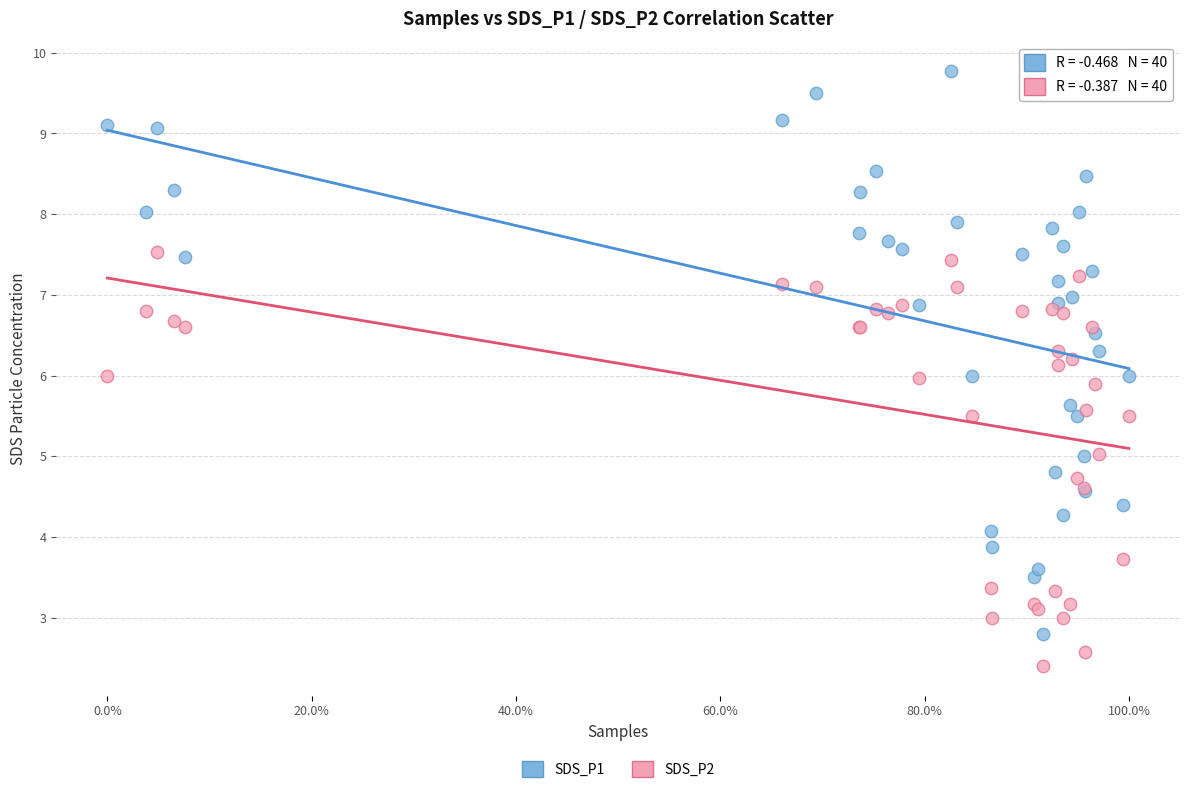

Which series contains the highest Y value?

SDS_P1